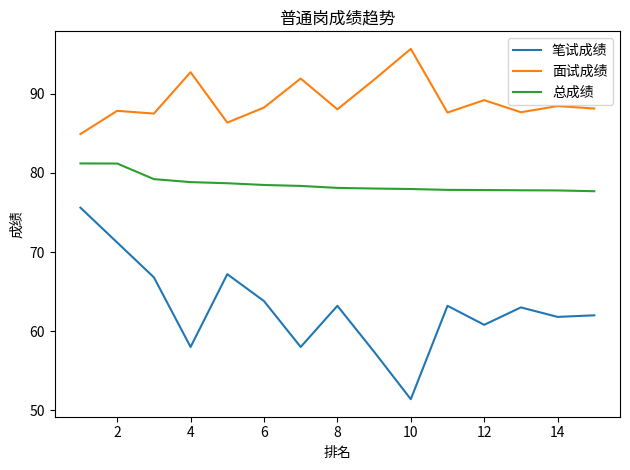

What is the difference between the maximum and minimum values in the 笔试成绩 series?

24.2